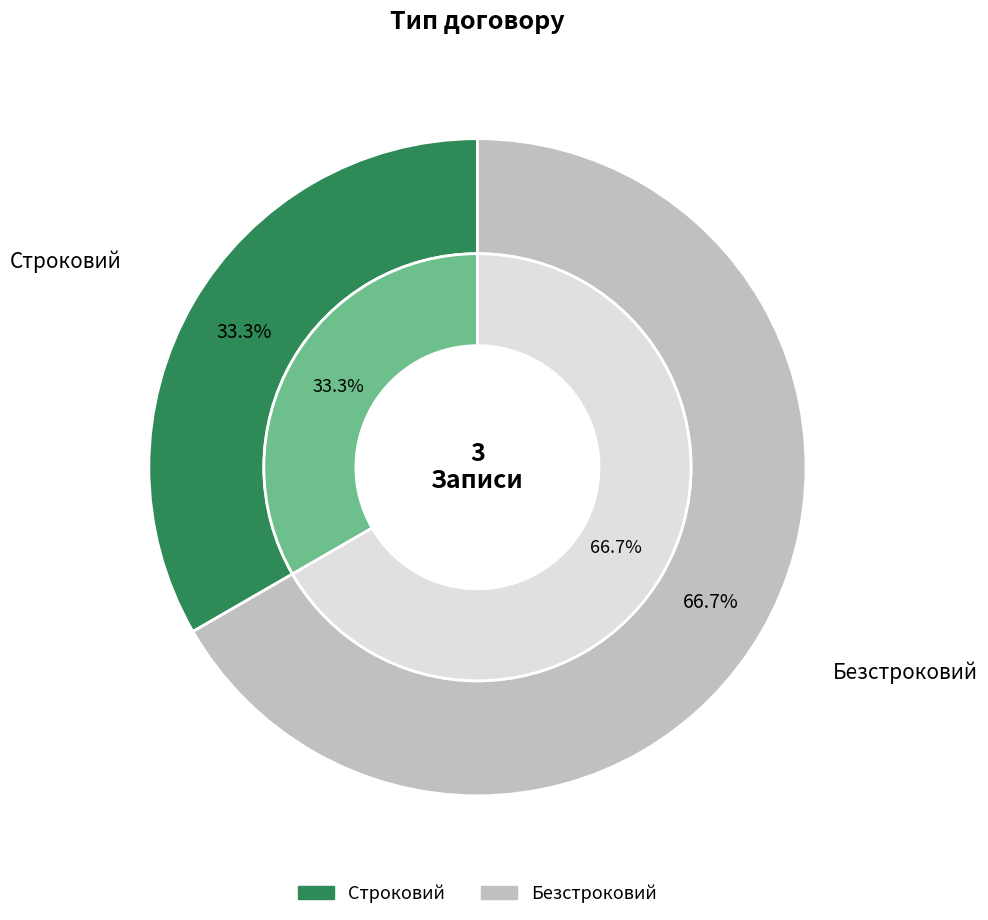

Count the number of slices in the pie.

2